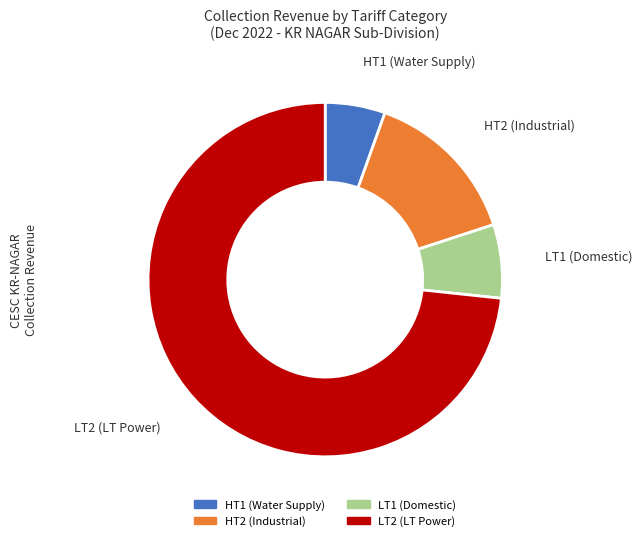

Count the number of slices in the pie.

4